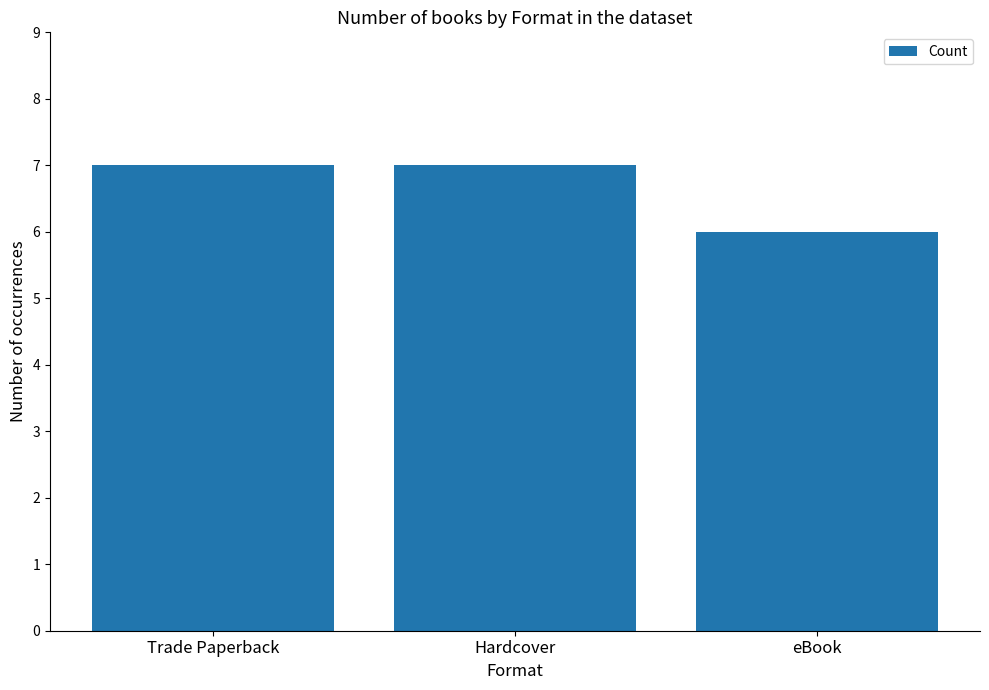

At which category does the chart reach its minimum across all series?

eBook